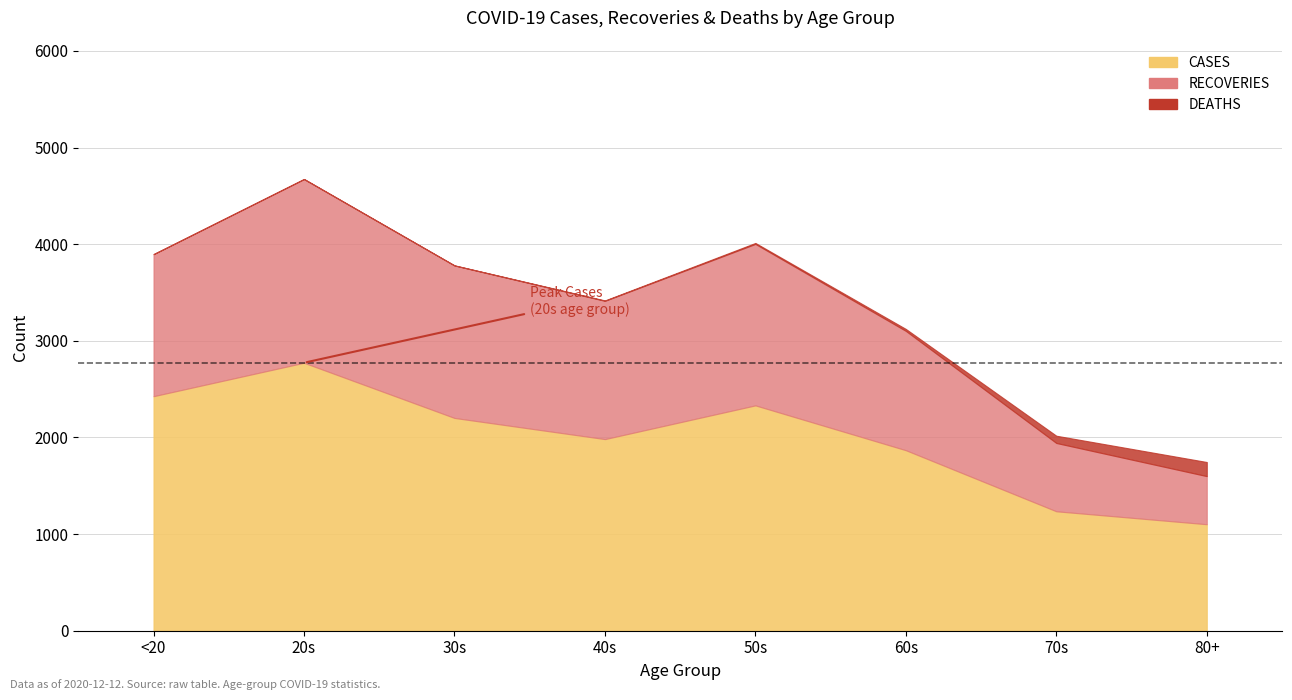

What is the total value across all series at 30s?

3781